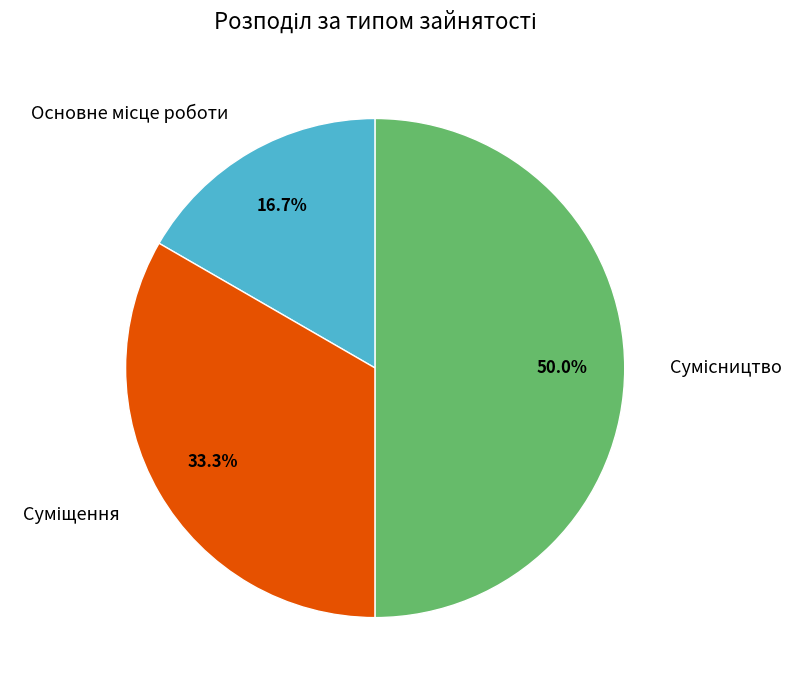

How many segments does this pie chart have?

3